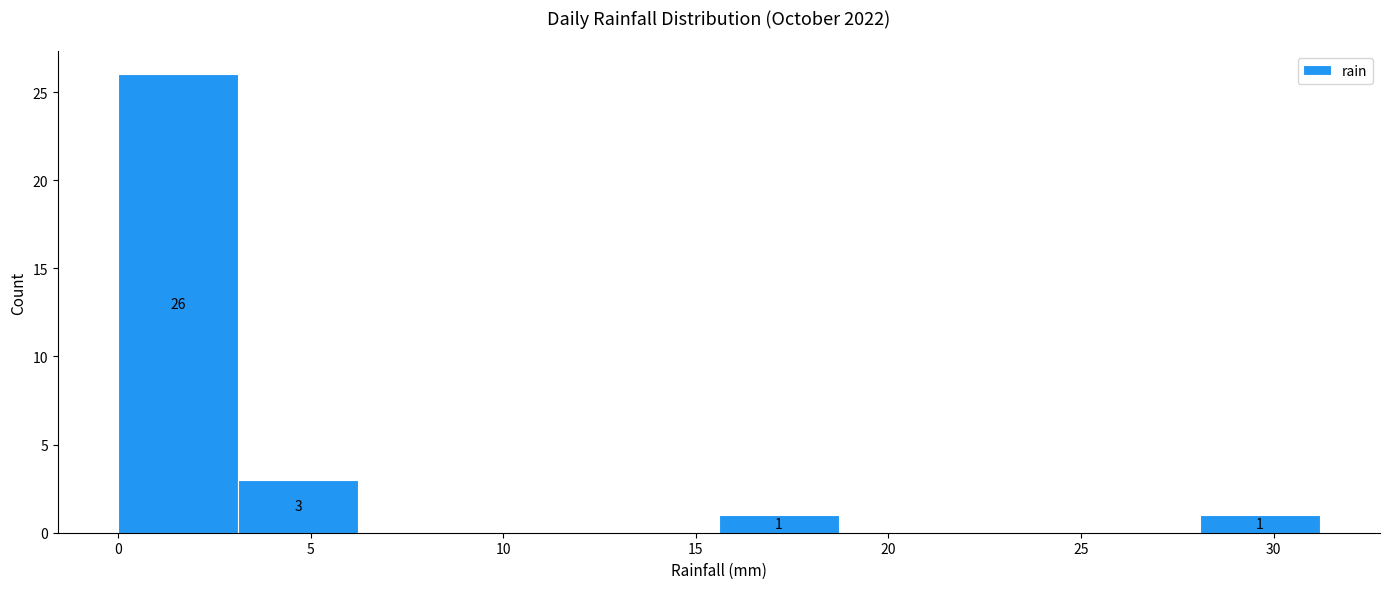

Which range on the x-axis has the tallest bar?

0.0 to 3.0